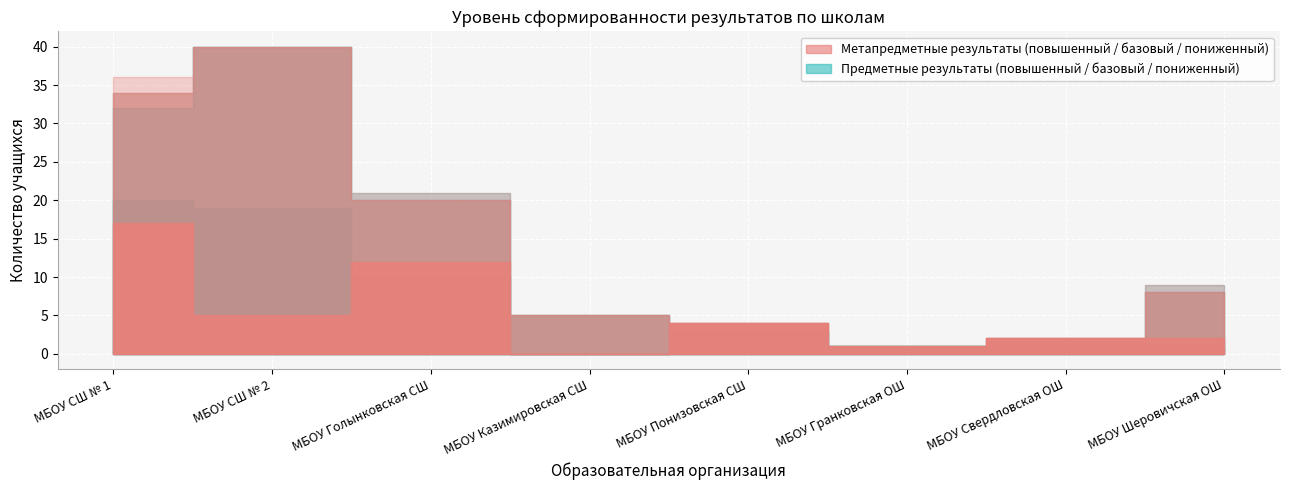

True or false: повышенный (пред) has a value of 20 at МБОУ СШ № 1.

True